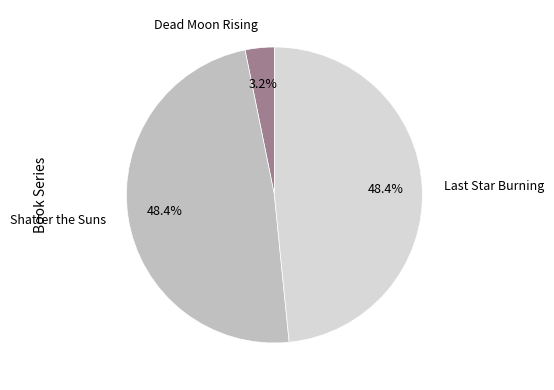

True or false: Dead Moon Rising accounts for 3% of the total.

True